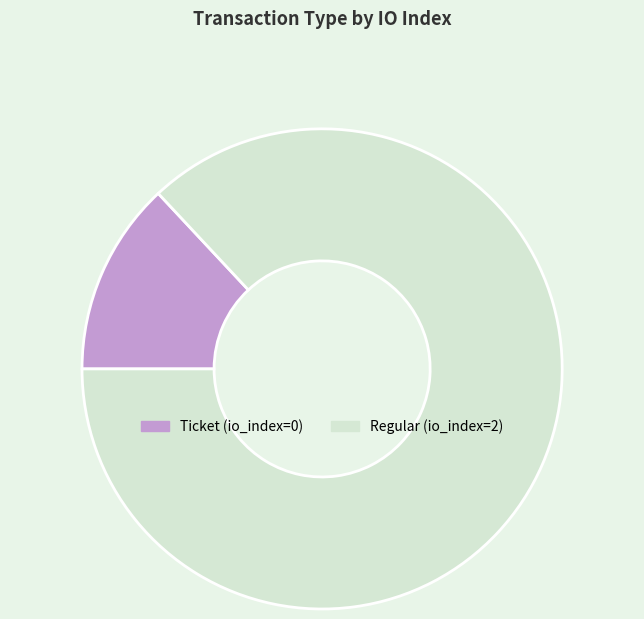

Which category has the biggest portion of the pie?

Regular